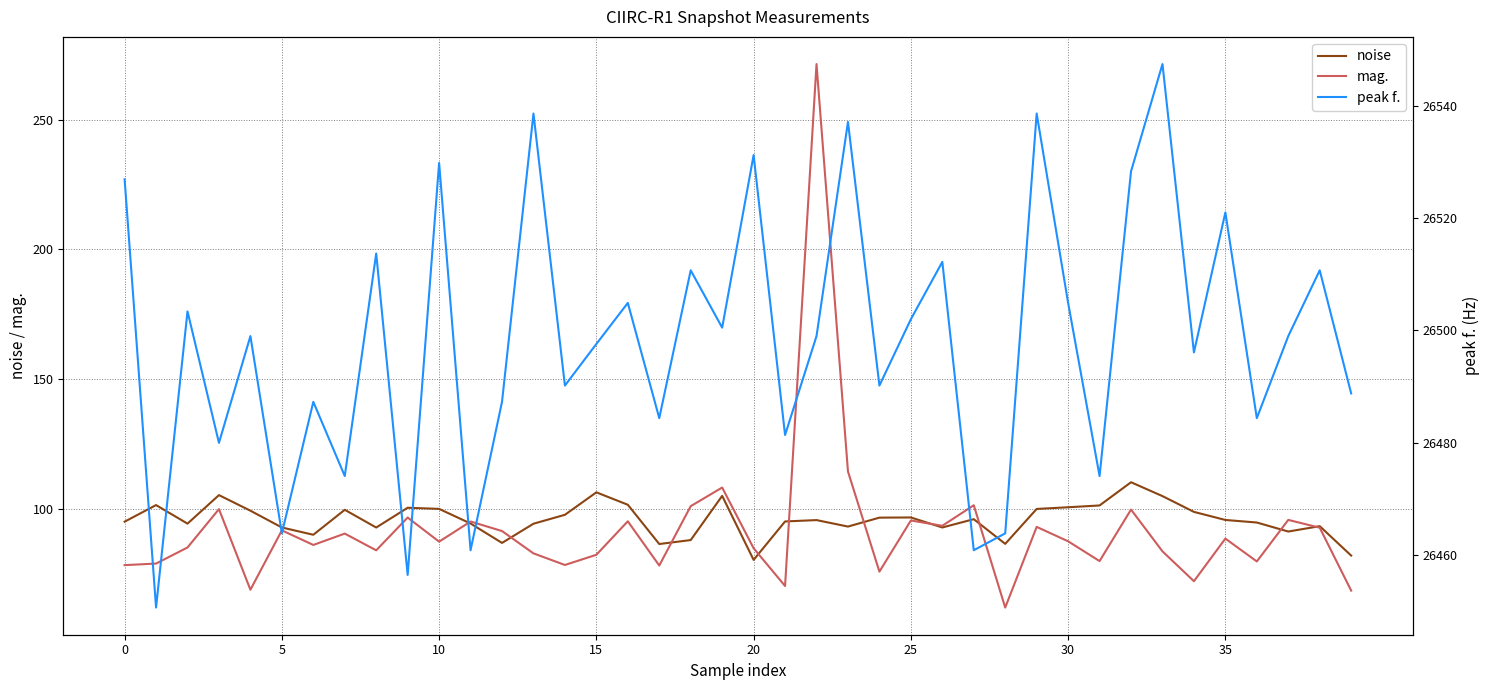

What is the sum of all noise values?

3834.7